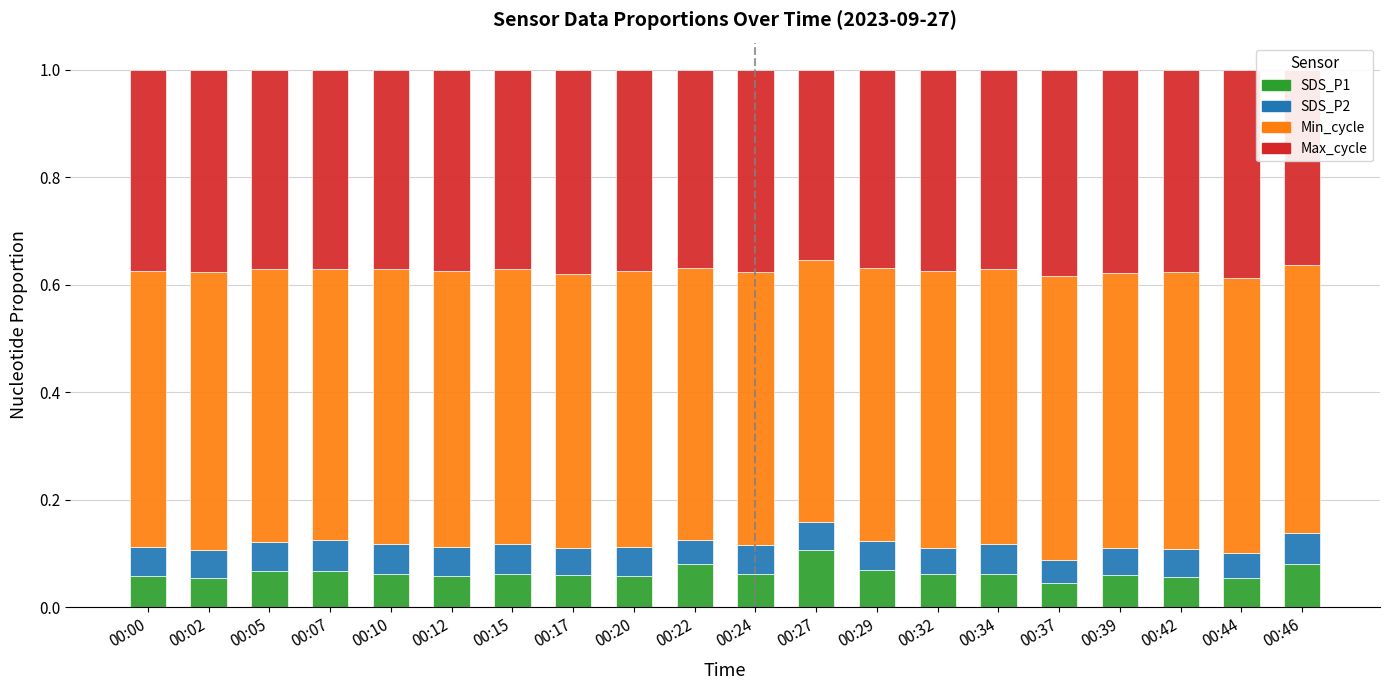

Which category has the highest value in the SDS_P1 series?

00:27